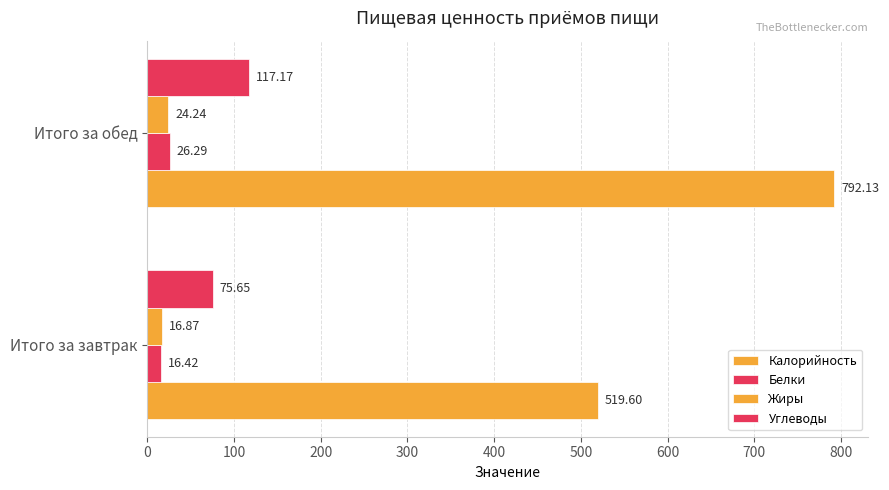

Rank the series by their maximum value, from highest to lowest.

Калорийность, Углеводы, Белки, Жиры